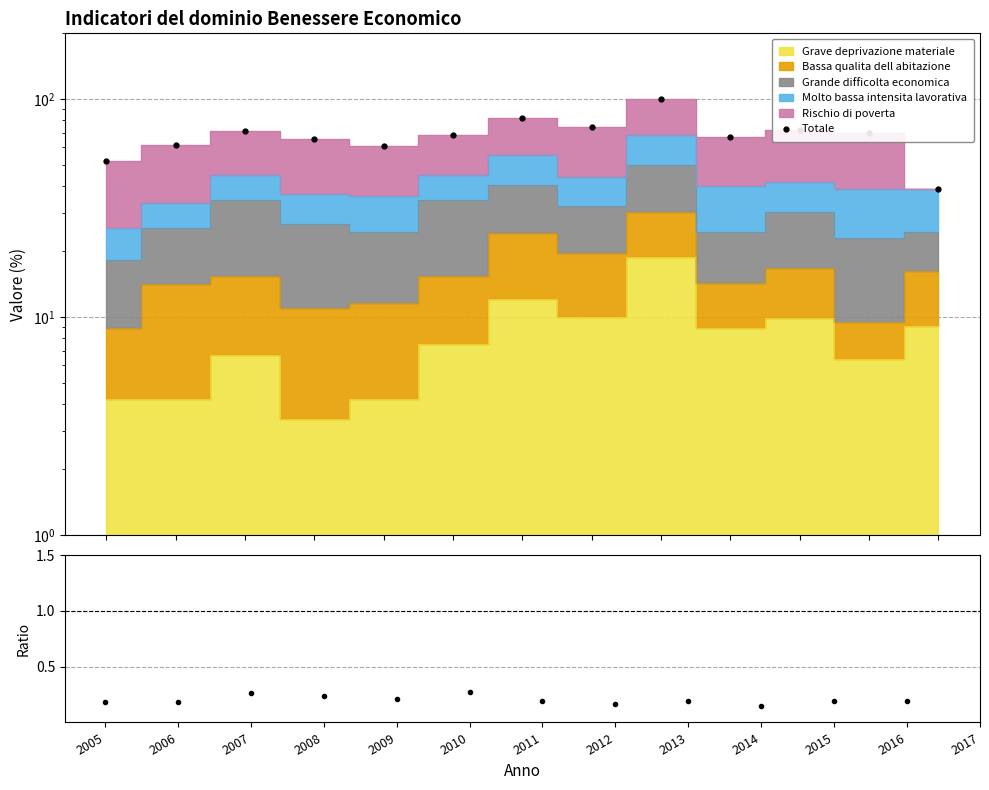

What is the minimum value shown in the chart?

0.2